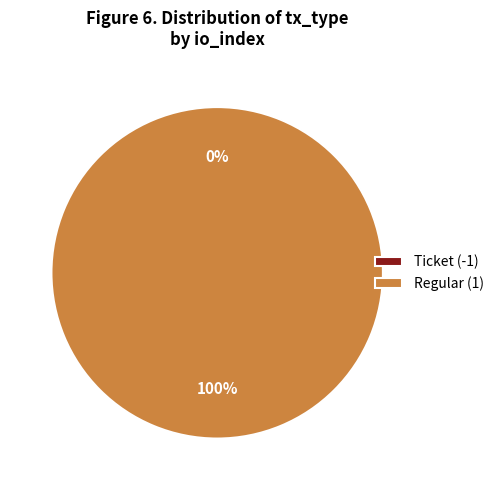

To the nearest percent, what portion does Regular (1) represent?

100%